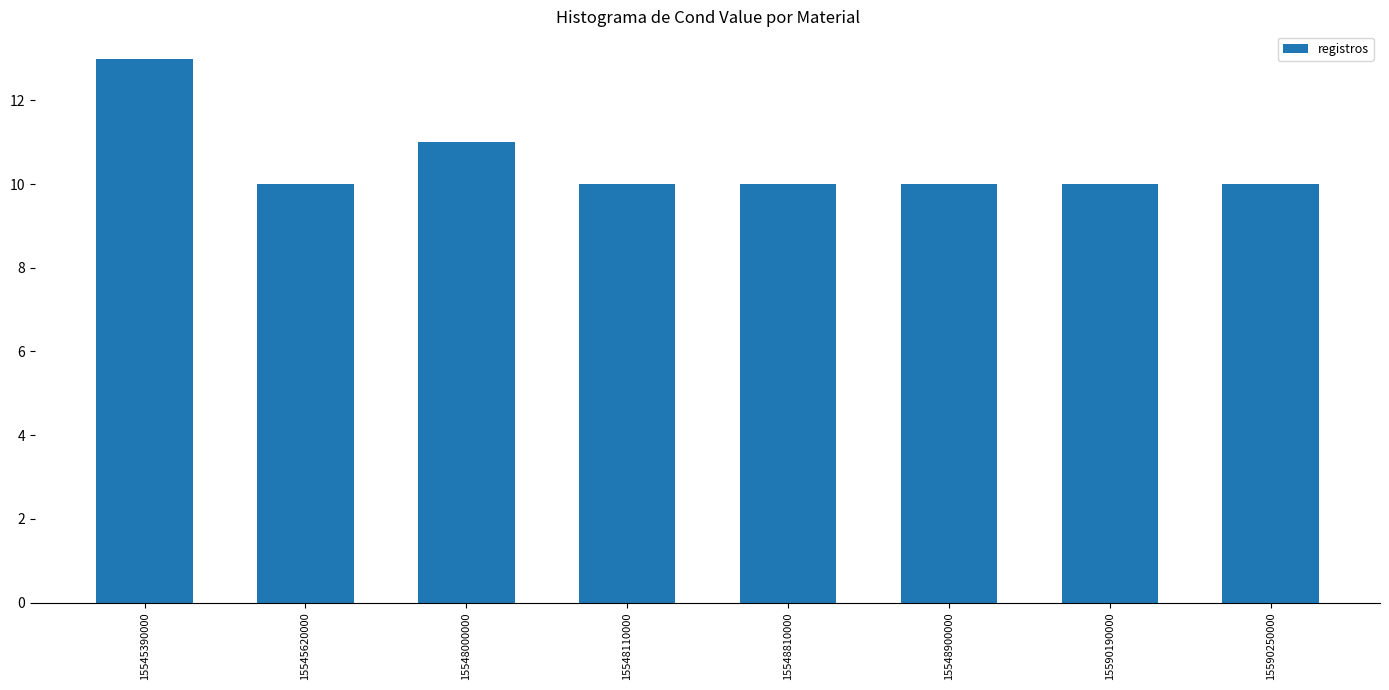

Reading right to left, transcribe all the data shown in this chart.

10	10	10	10	10	11	10	13